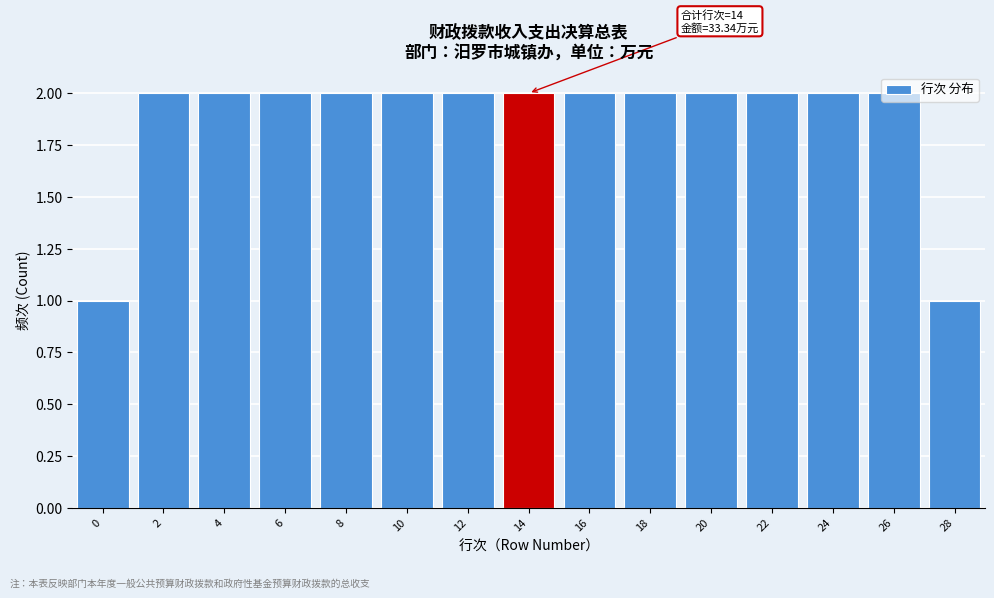

What is the value of the 9th bar from the left?

2